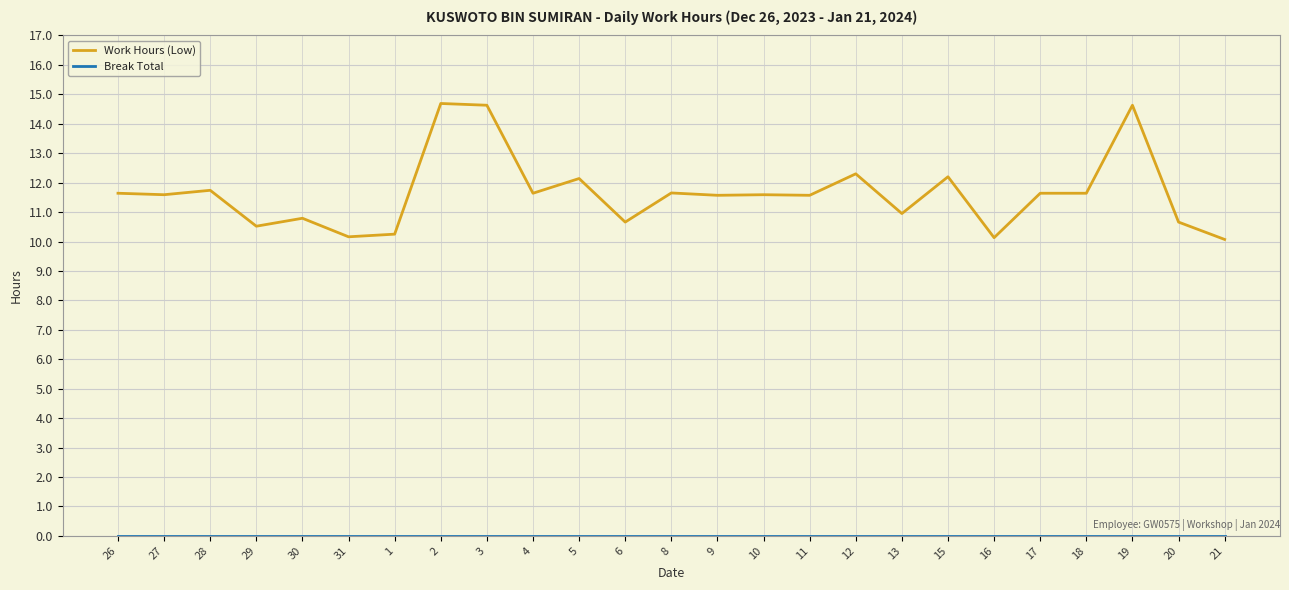

What is the difference between the highest and lowest values at 27?

11.6